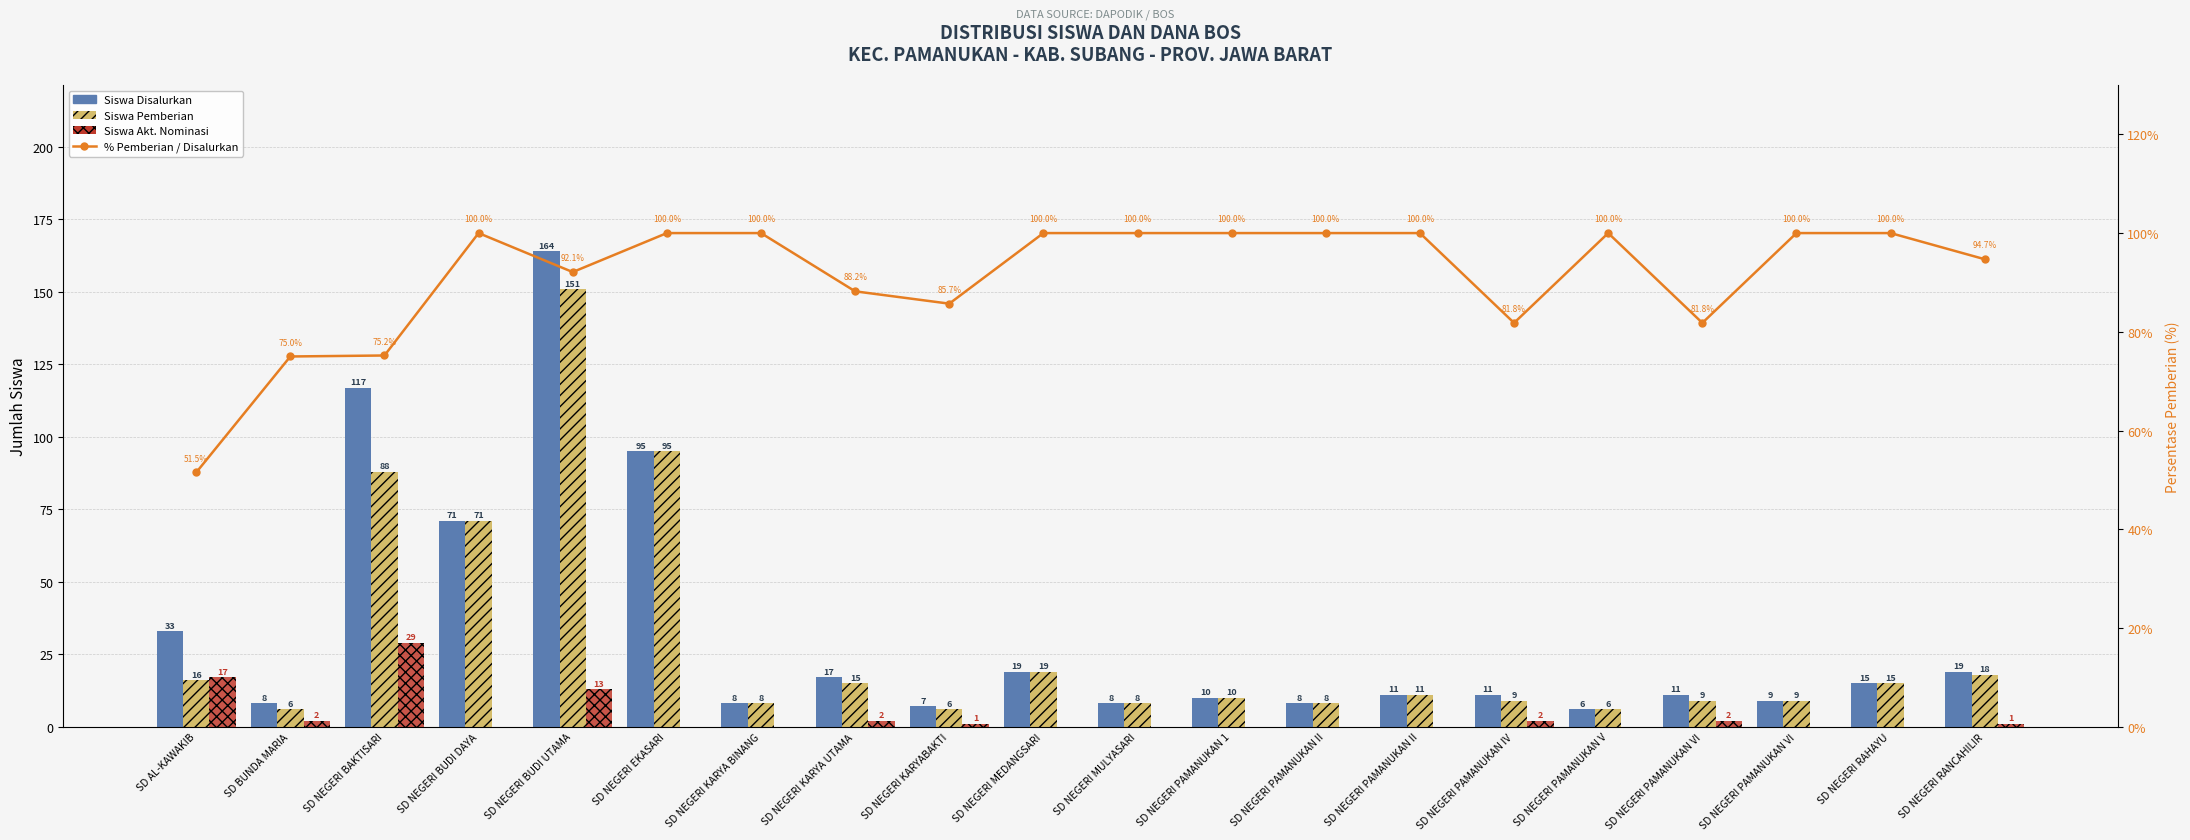

The % Pemberian / Disalurkan series shows 21.9 at SD AL-KAWAKIB. True or false?

False